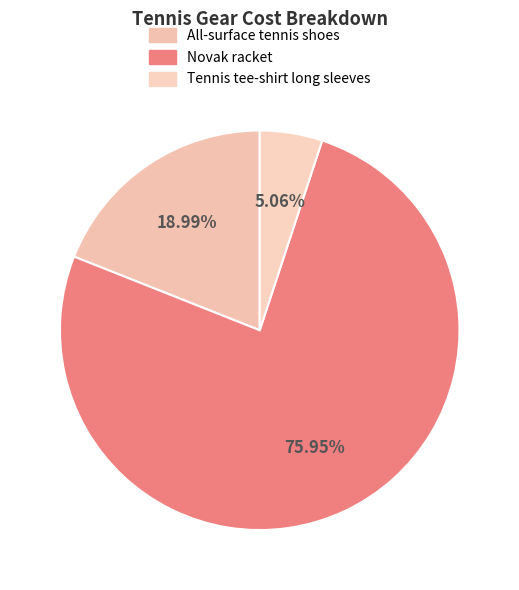

What is the largest slice in the pie chart?

Novak racket